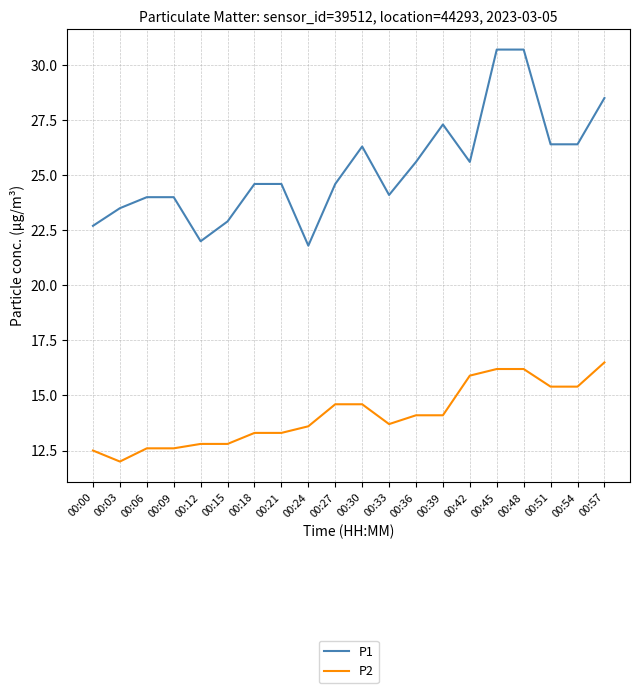

Reading left to right, transcribe all the data shown in this chart.

P1: 00:00=22.7	00:03=23.5	00:06=24.0	00:09=24.0	00:12=22.0	00:15=22.9	00:18=24.6	00:21=24.6	00:24=21.8	00:27=24.6	00:30=26.3	00:33=24.1	00:36=25.6	00:39=27.3	00:42=25.6	00:45=30.7	00:48=30.7	00:51=26.4	00:54=26.4	00:57=28.5
P2: 00:00=12.5	00:03=12.0	00:06=12.6	00:09=12.6	00:12=12.8	00:15=12.8	00:18=13.3	00:21=13.3	00:24=13.6	00:27=14.6	00:30=14.6	00:33=13.7	00:36=14.1	00:39=14.1	00:42=15.9	00:45=16.2	00:48=16.2	00:51=15.4	00:54=15.4	00:57=16.5